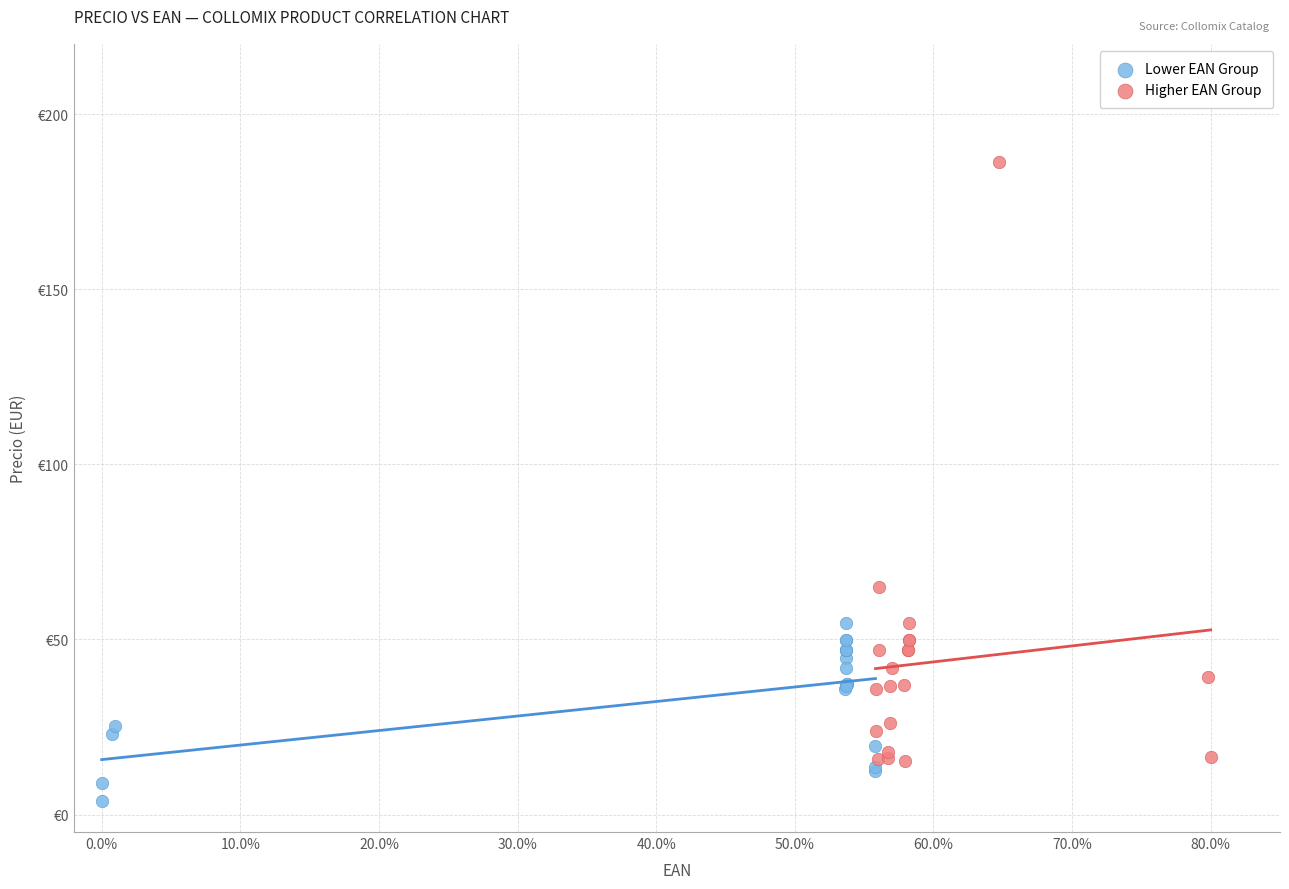

Which series has the largest Y range (max minus min)?

Higher EAN Group